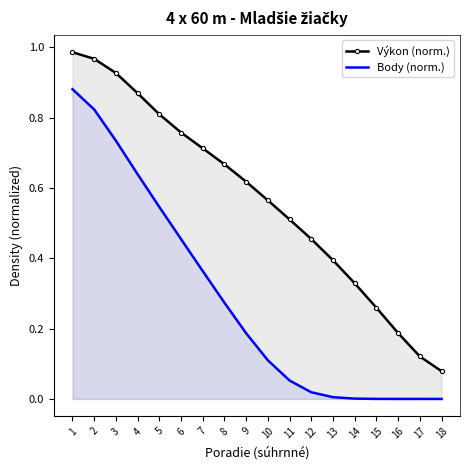

What is the greatest value displayed?

1.0